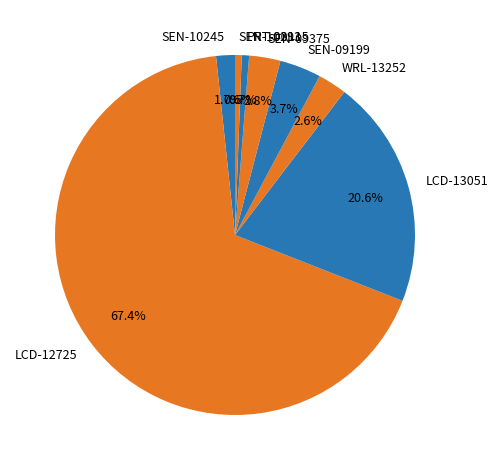

Between PRT-00115 and SEN-09375, which is larger?

SEN-09375